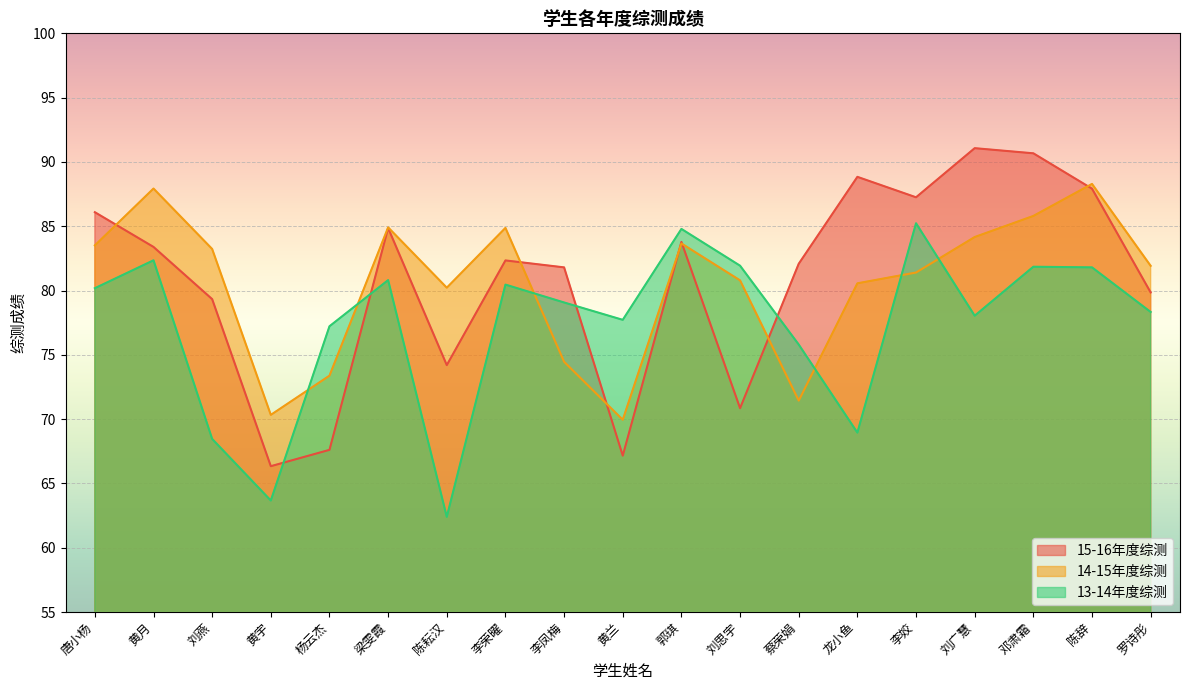

At which category does 15-16年度综测 reach its first local valley?

黄宇